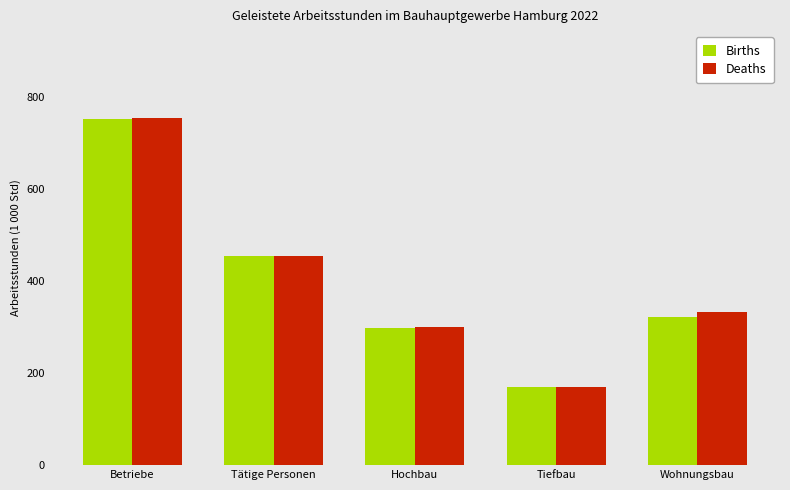

What is the difference between the maximum and second lowest values in the Deaths series?

455.4